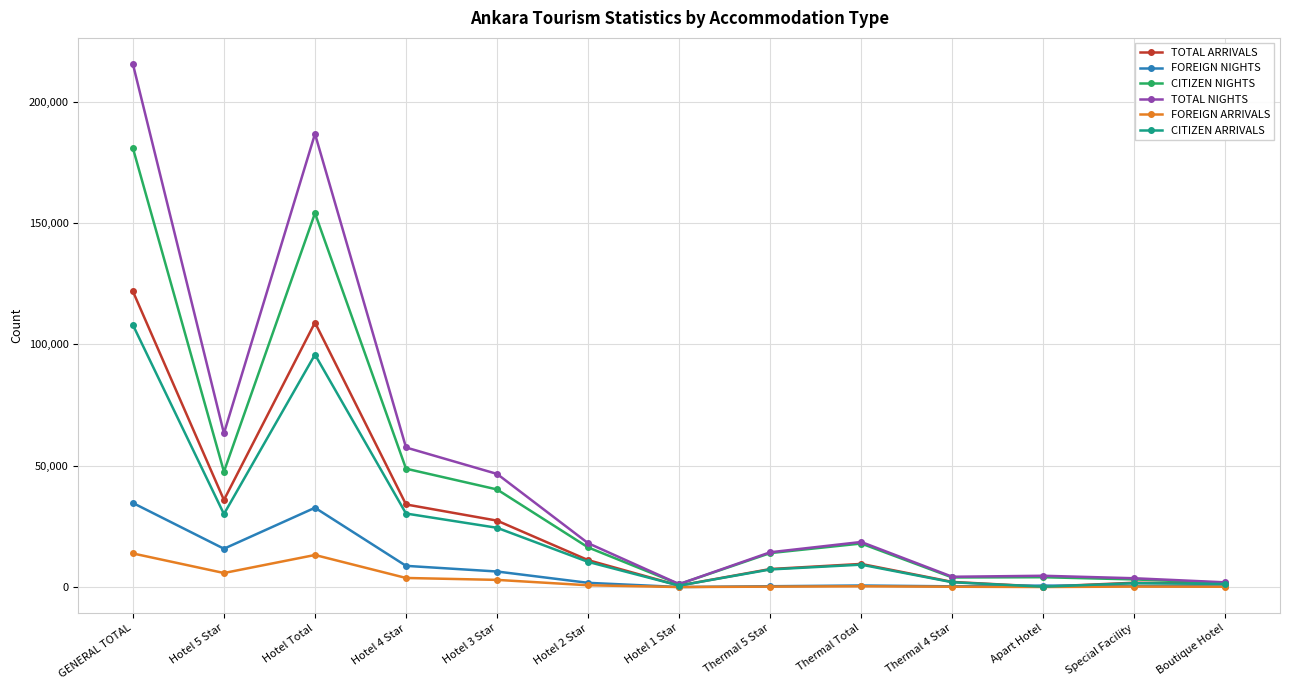

Does the chart have visible grid lines?

Yes